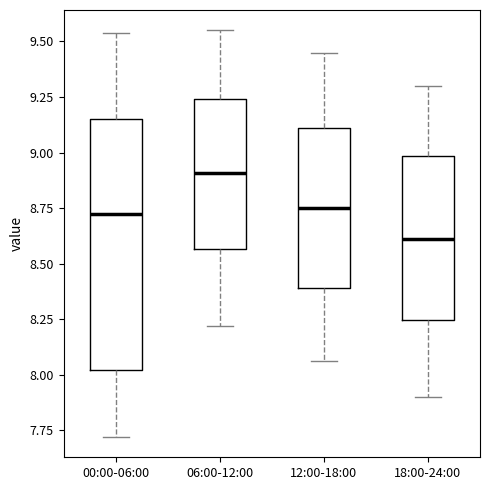

Which box has the highest median line?

06:00-12:00